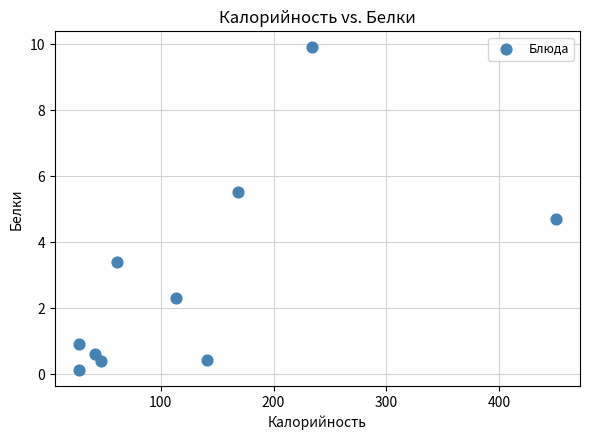

What is the range of Y values (max minus min)?

9.8